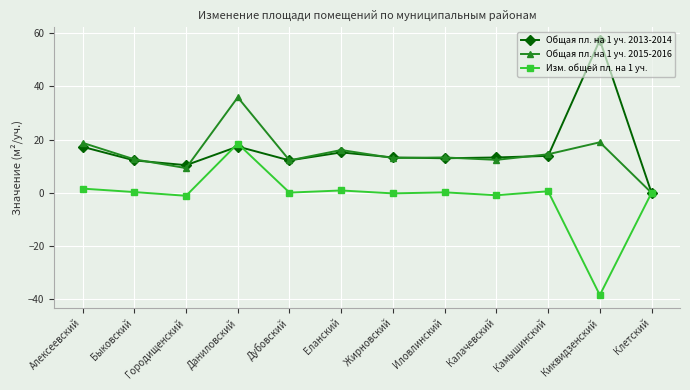

Is the value of Изм. общей пл. на 1 уч. at Даниловский greater than the value of Общая пл. на 1 уч. 2013-2014 at Калачевский?

Yes